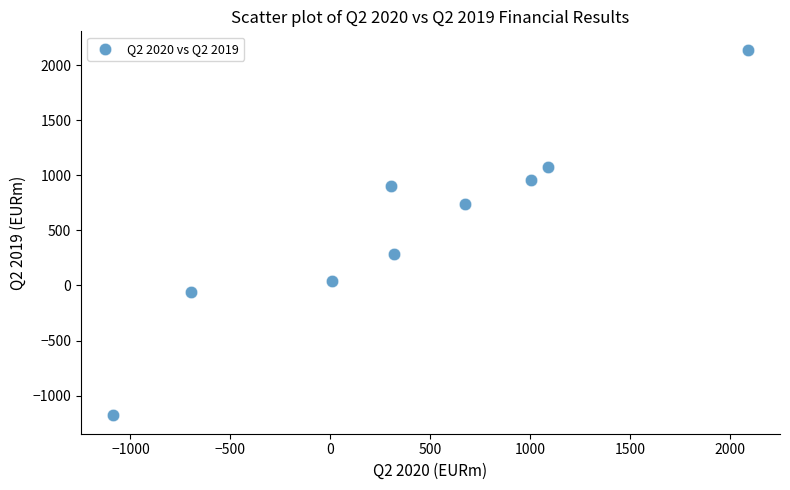

What Y value in the scatter plot is closest to 480?

283